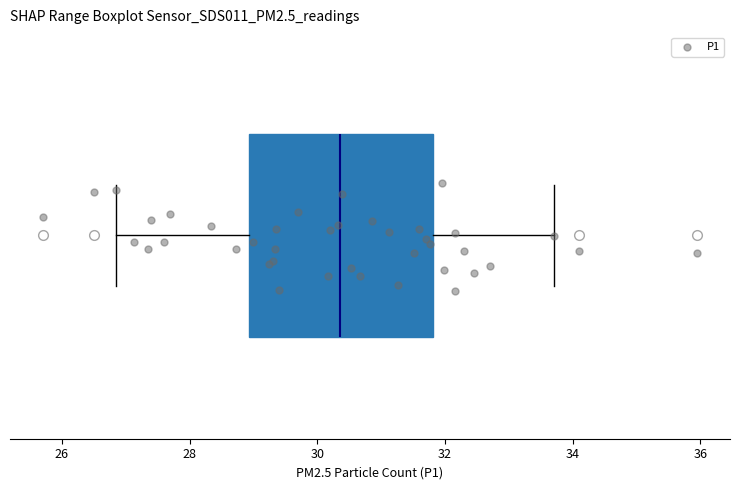

Where does the right whisker of the box end on the x-axis? The values are not printed on the chart, so give them approximately, as read against the axis.

33.8